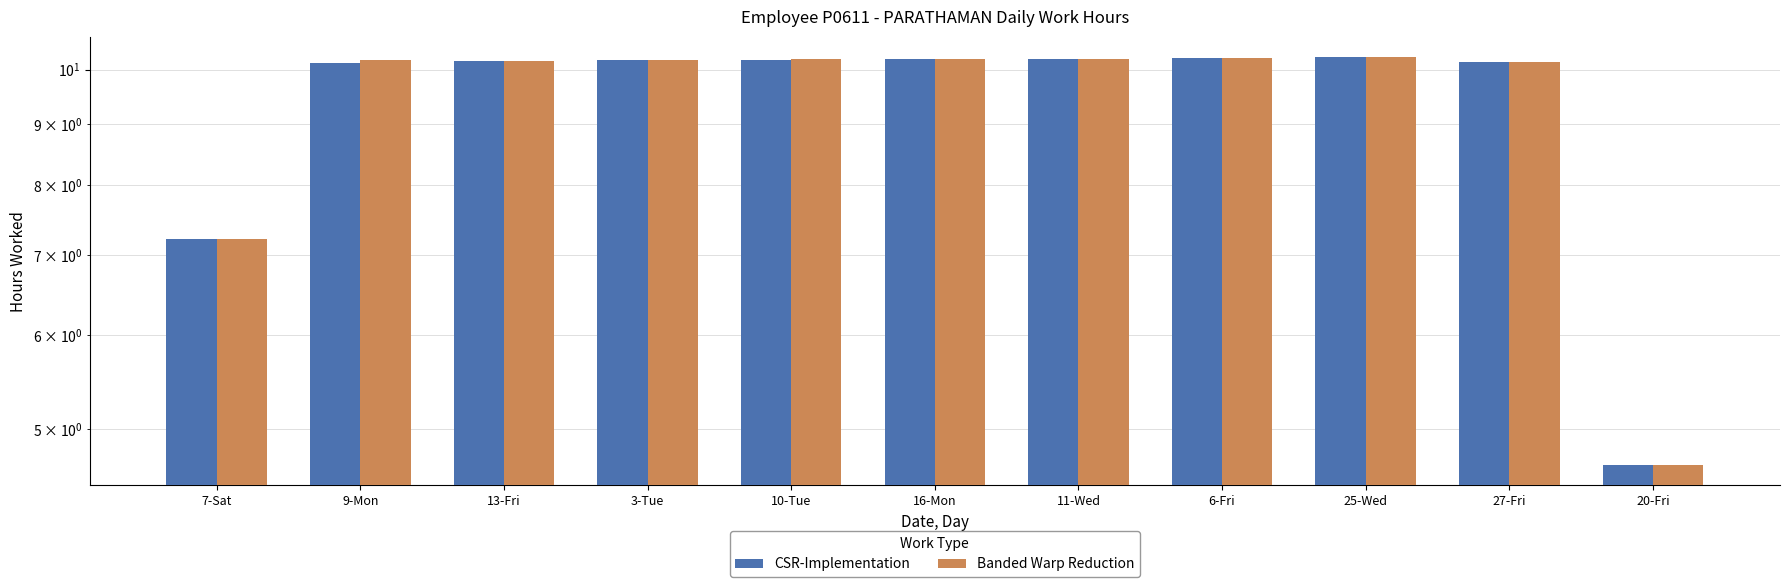

List the labels in order of CSR-Implementation value, largest first.

25-Wed, 6-Fri, 11-Wed, 16-Mon, 10-Tue, 3-Tue, 13-Fri, 27-Fri, 9-Mon, 7-Sat, 20-Fri